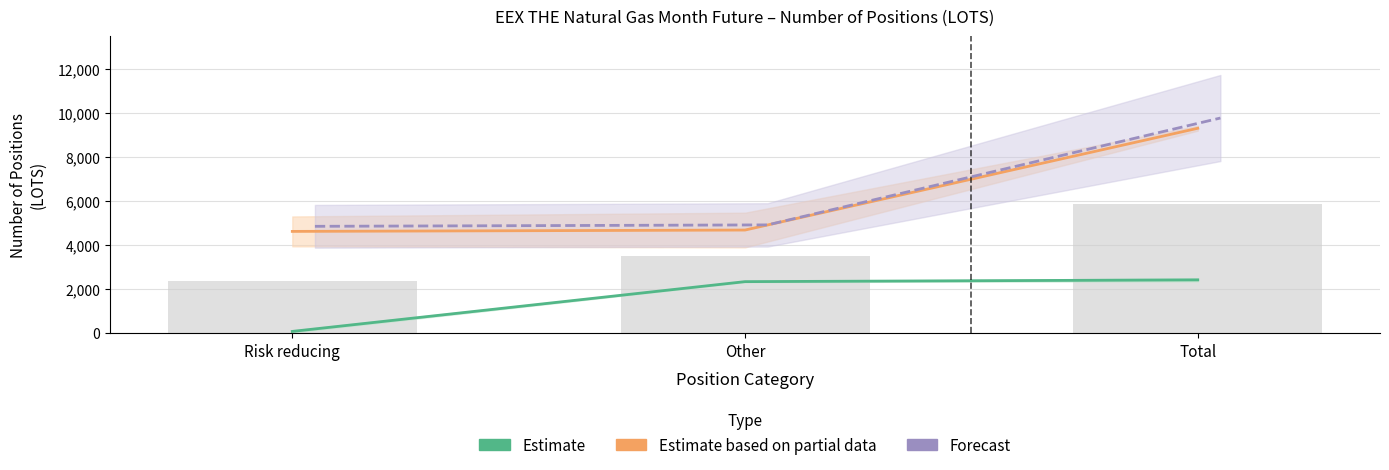

Rank the series by their maximum value, from highest to lowest.

Forecast, Estimate based on partial data, Estimate